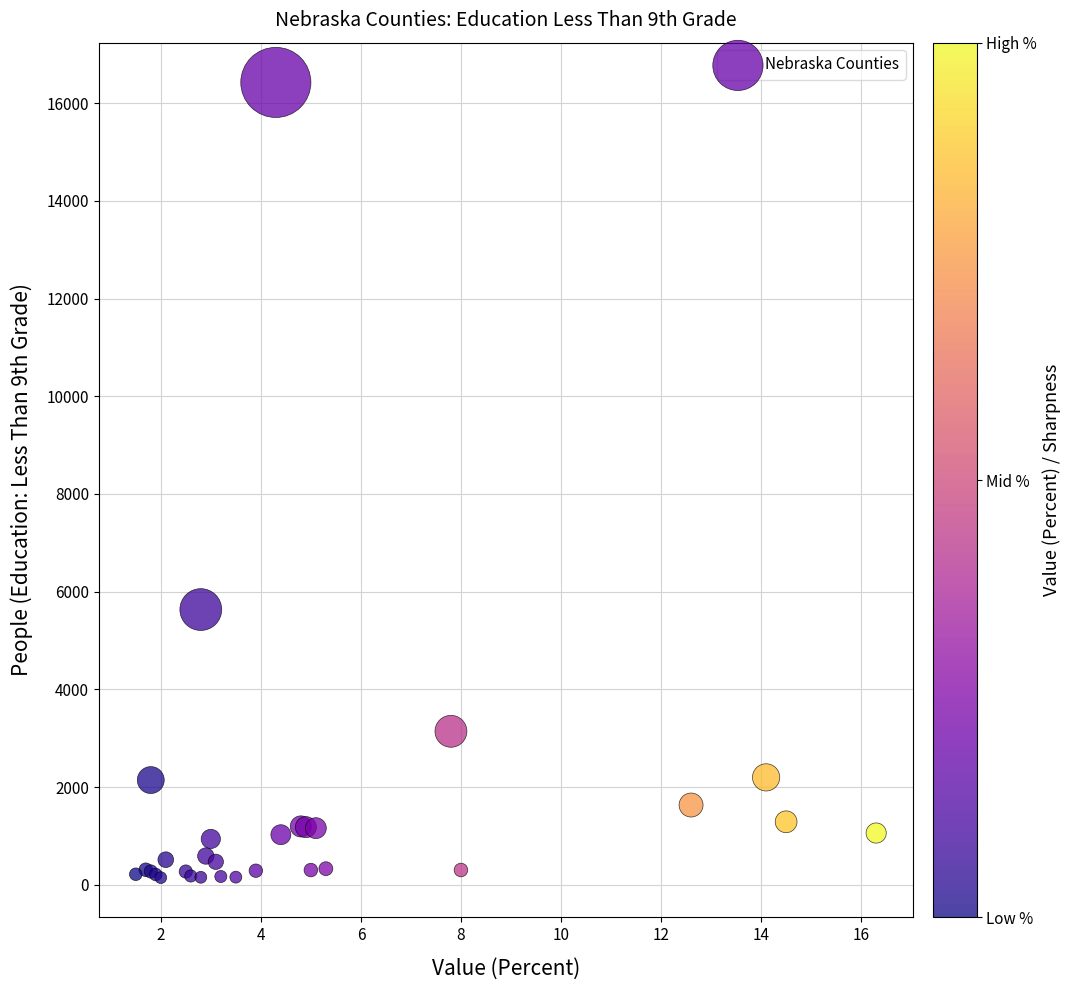

What Y value in the scatter plot is closest to 8284?

5633